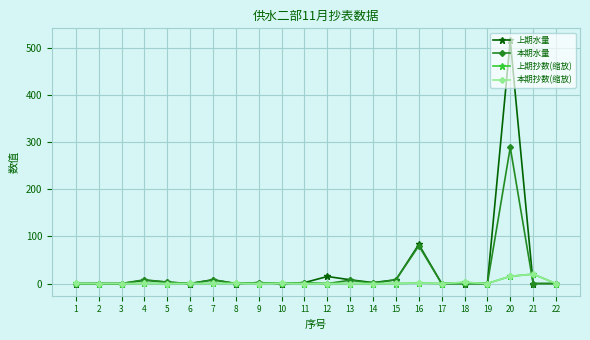

What is the difference between the maximum and minimum values in the 上期水量 series?

516.0